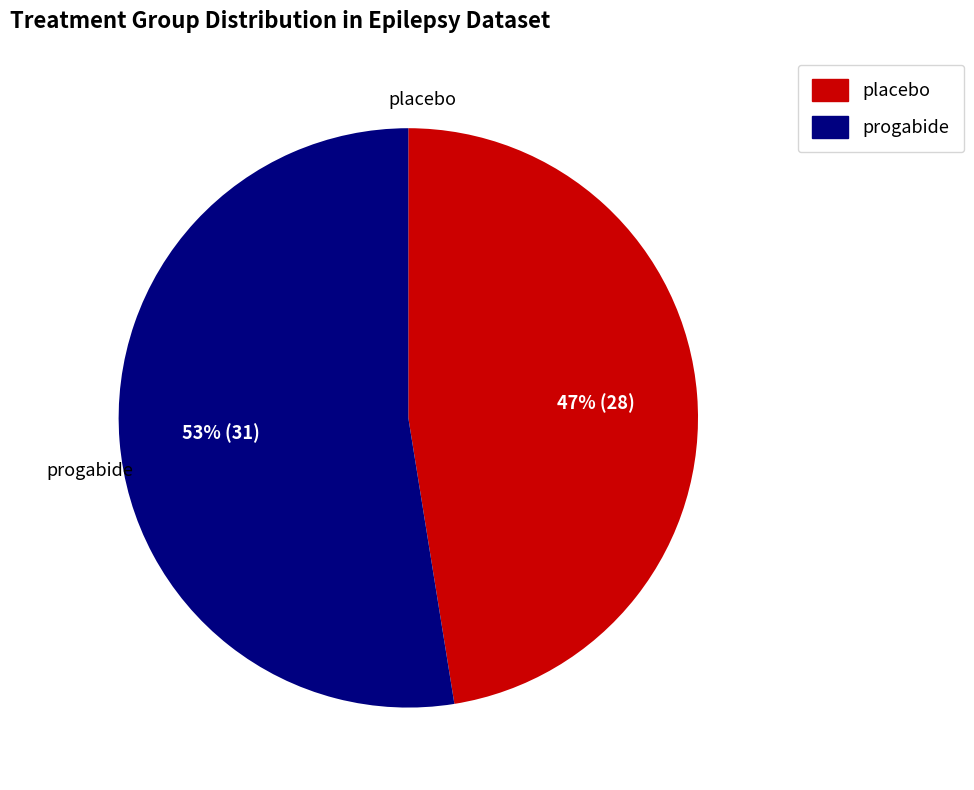

Do progabide and placebo together represent more than half of the pie?

Yes